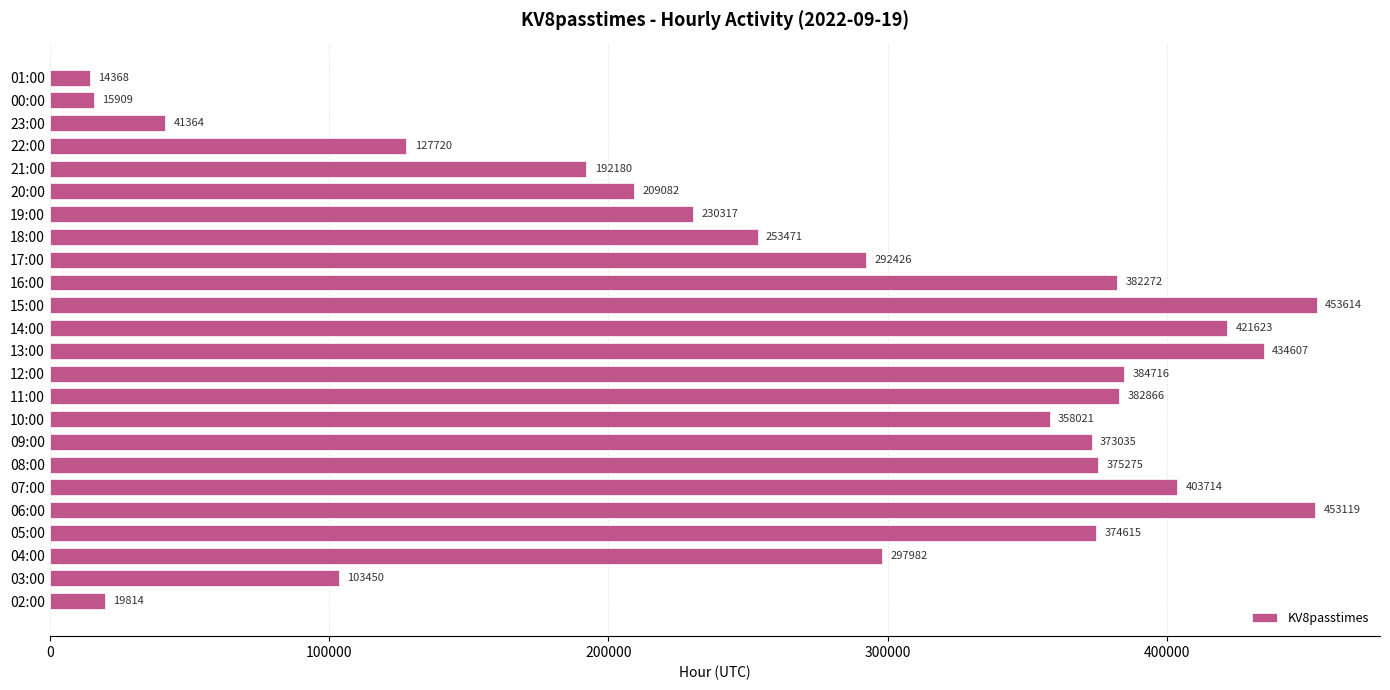

The chart shows a value of 403714 at 07:00. True or false?

True